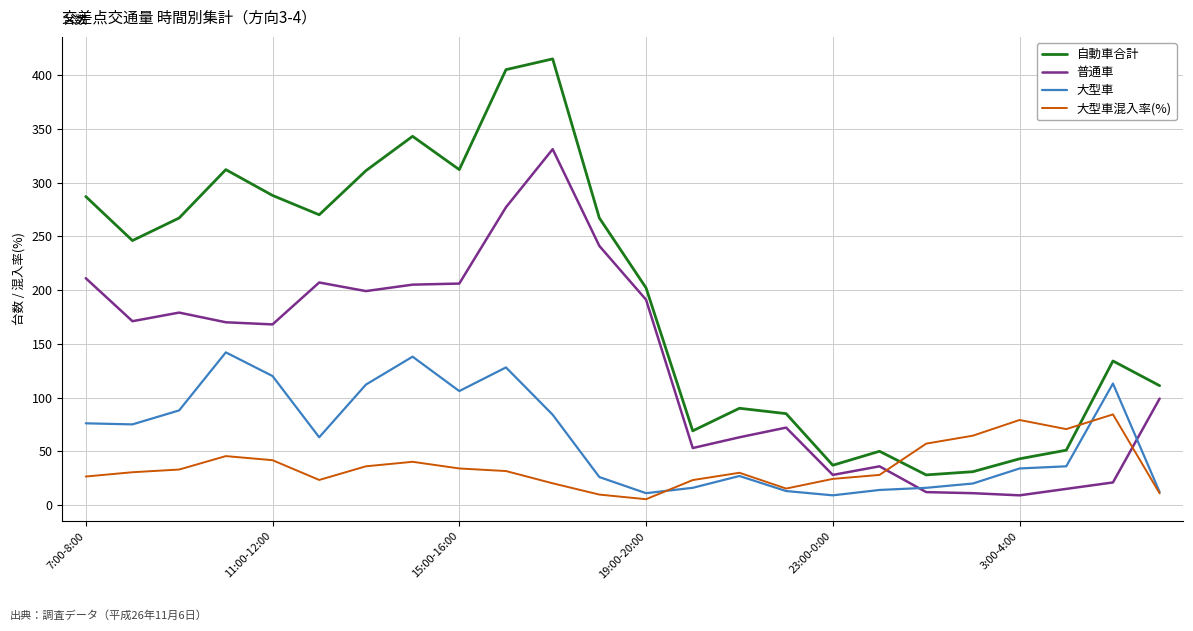

How many intersections are there between 大型車混入率(%) and 自動車合計?

2